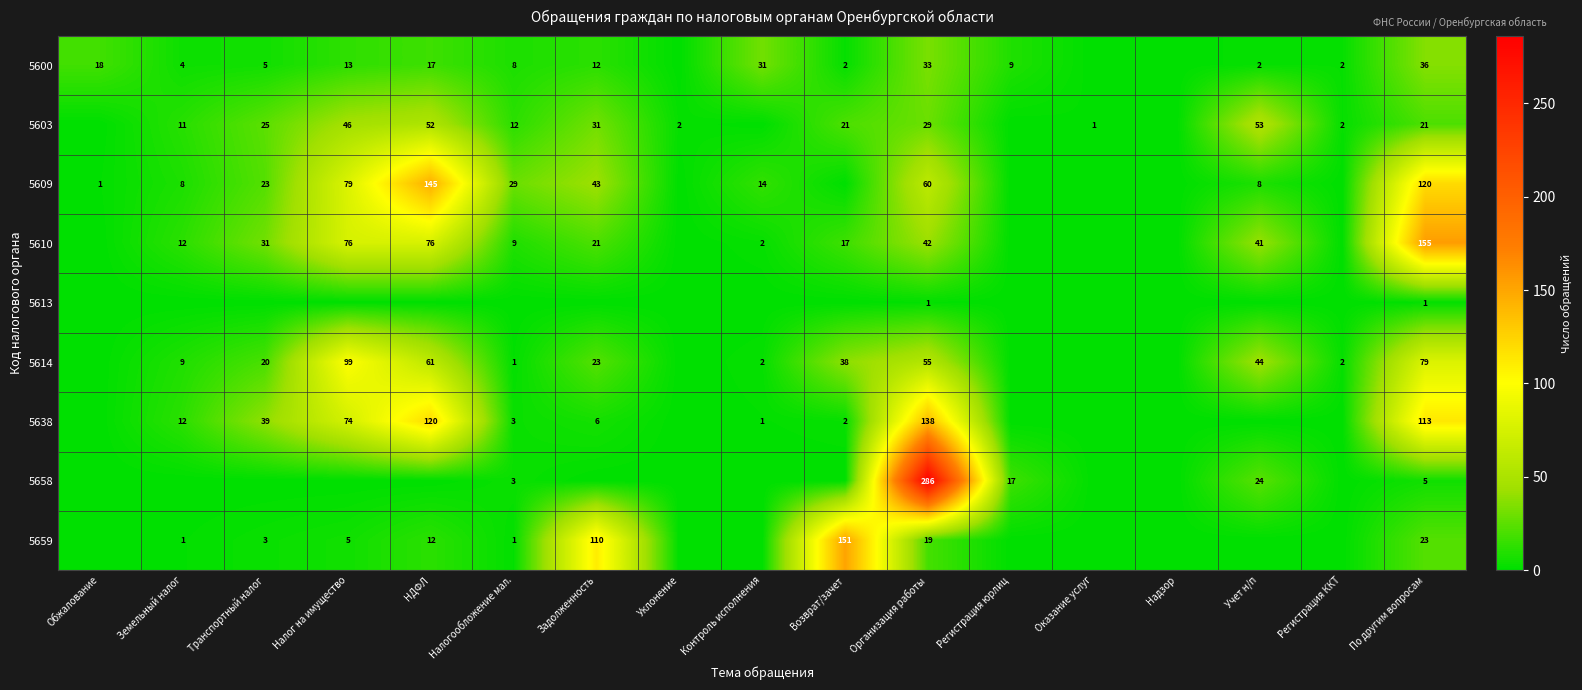

True or false: 5609 has a value of 26 at Задолженность.

False